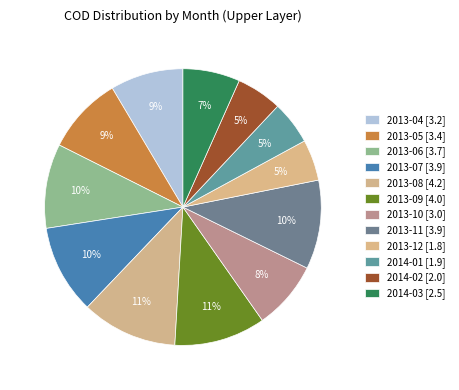

To the nearest percent, what percentage of the pie is 2014-01?

5%